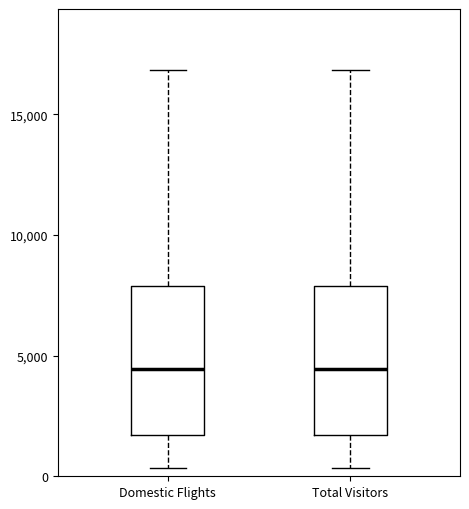

Where does the upper whisker of the box for Domestic Flights end on the y-axis? The values are not printed on the chart, so give them approximately, as read against the axis.

17000